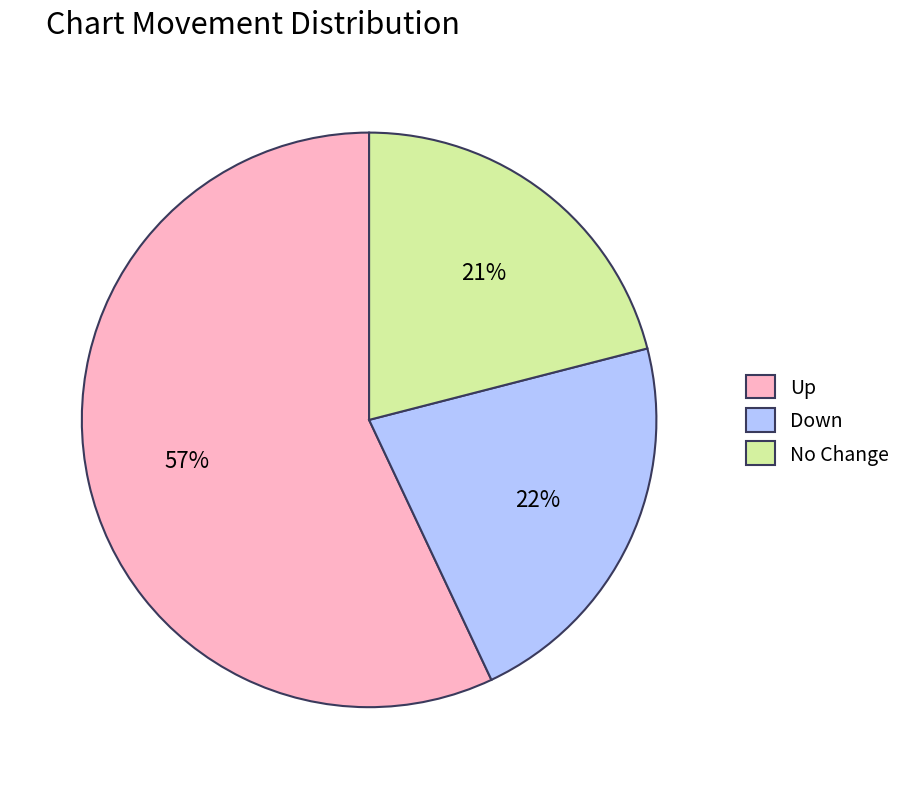

Which slice is the smallest?

No Change